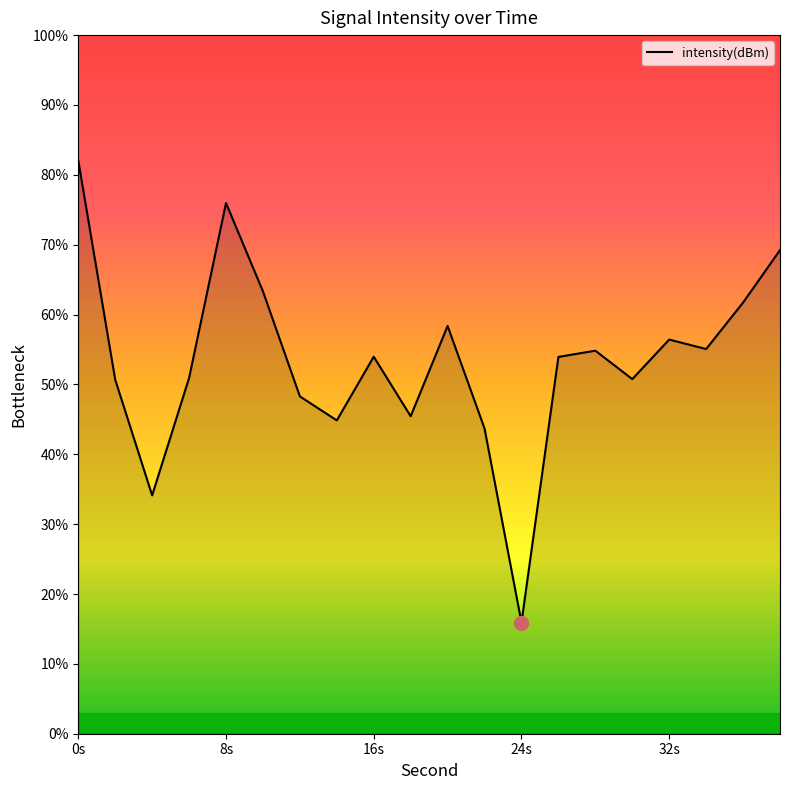

What is the greatest value displayed?

82.0